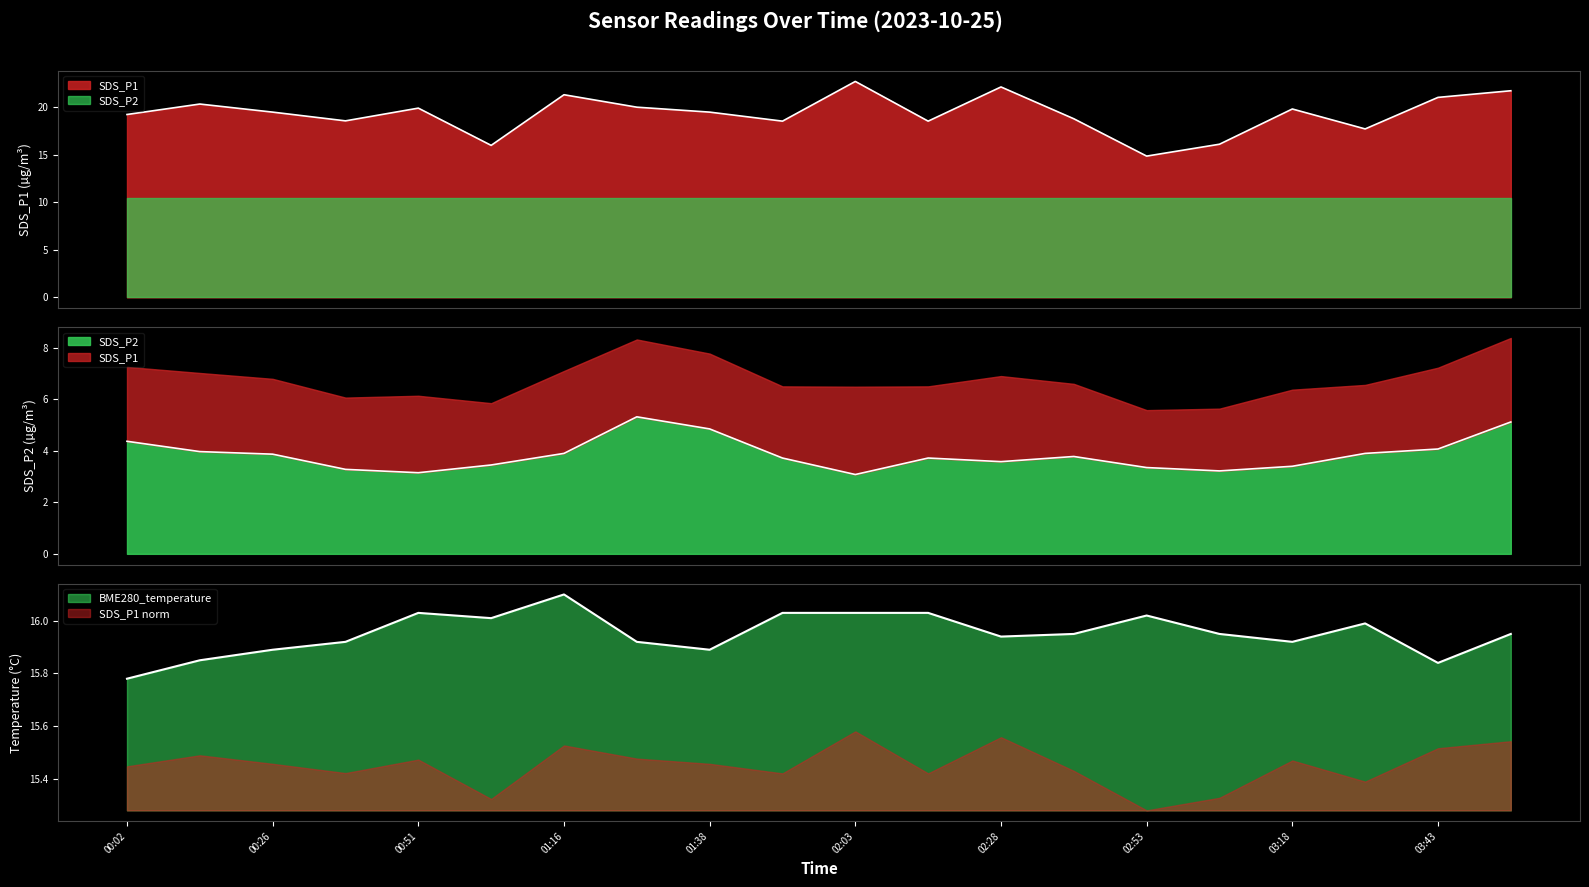

Which series has the widest spread of values?

SDS_P1